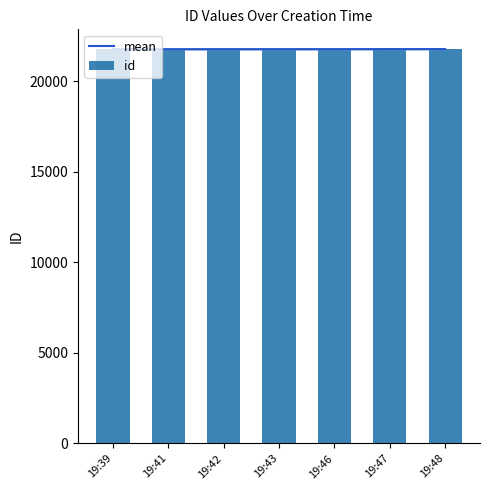

How many groups of bars are there?

7